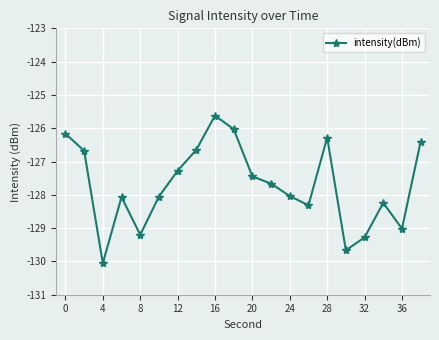

How many points are lower than both their immediate neighbors (excluding endpoints)?

5